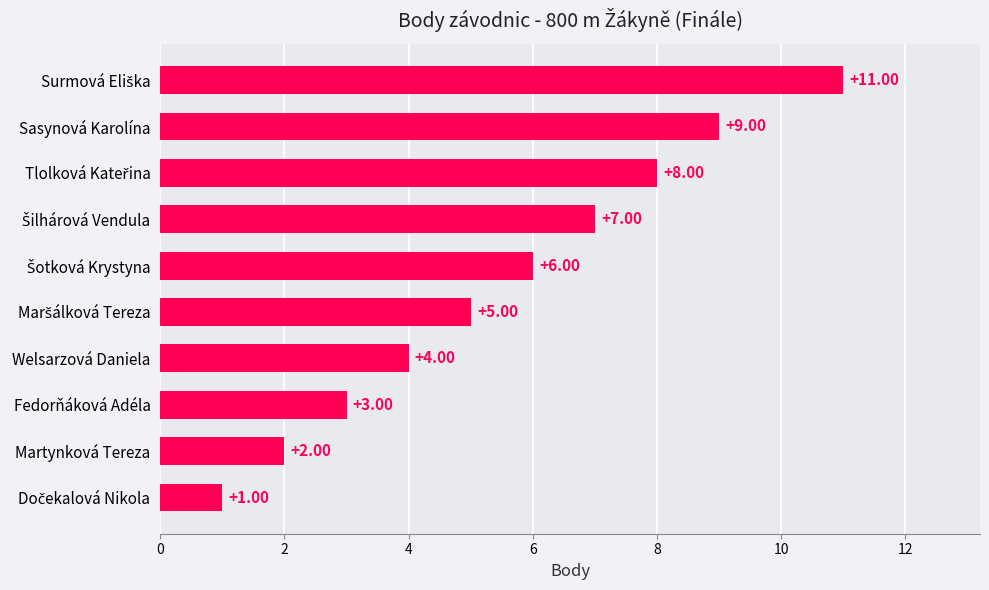

What is the difference between the maximum and minimum values?

10